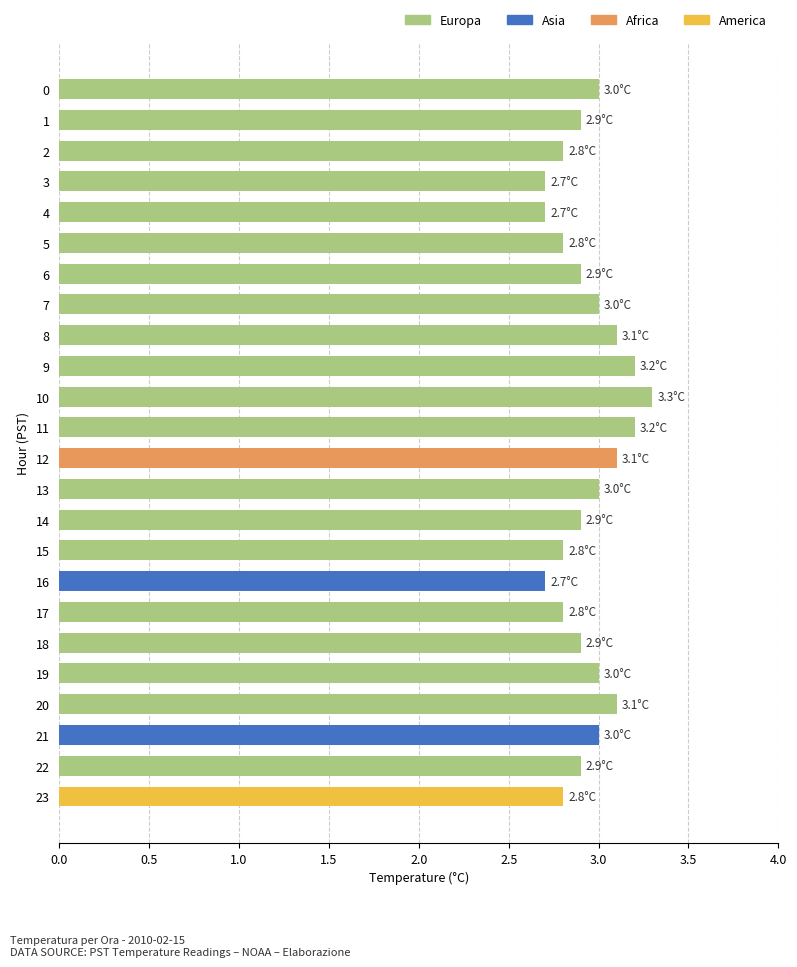

Does the chart contain any negative values?

No